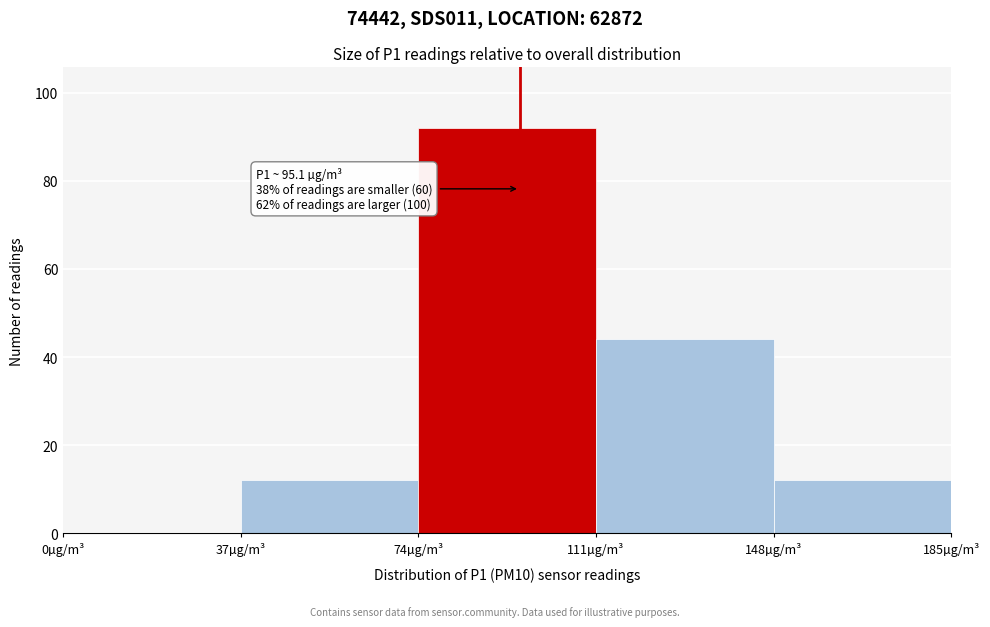

Which range on the x-axis has the tallest bar?

74 to 111